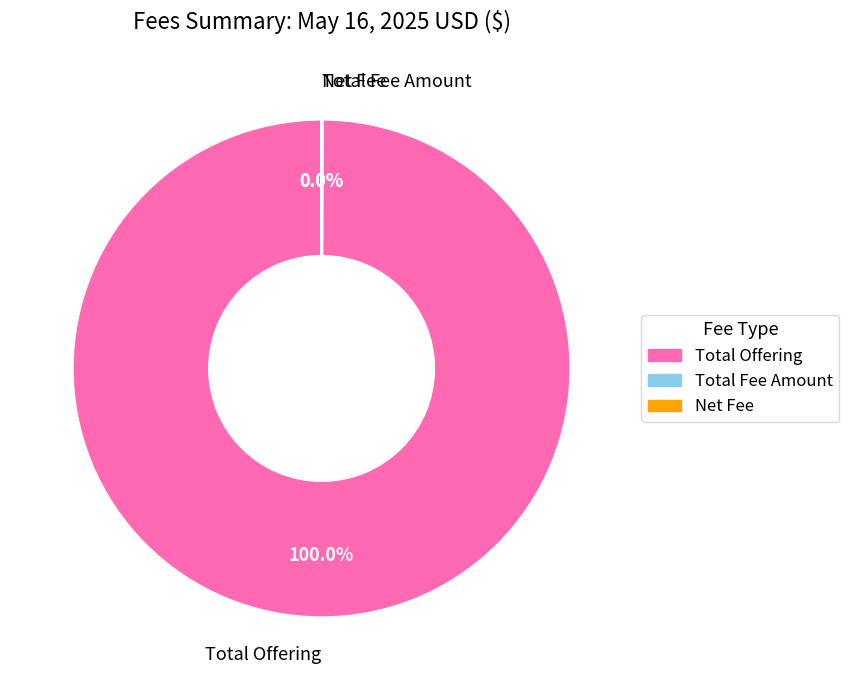

Which category accounts for the majority?

Total Offering